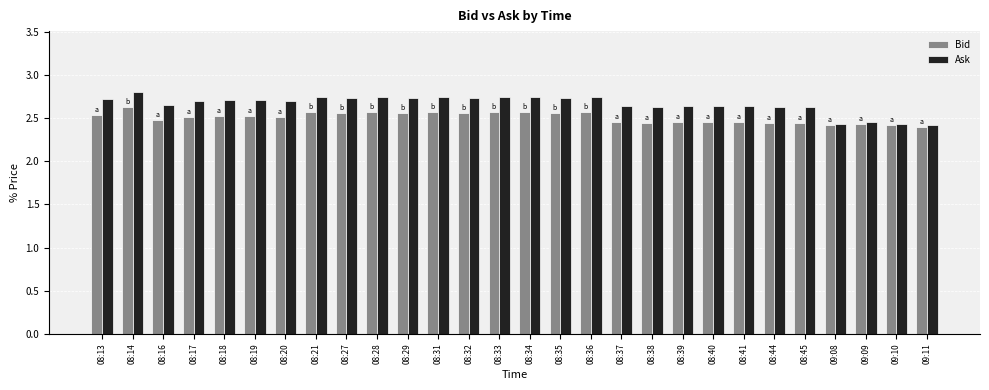

Which series has the largest range (max minus min)?

Ask